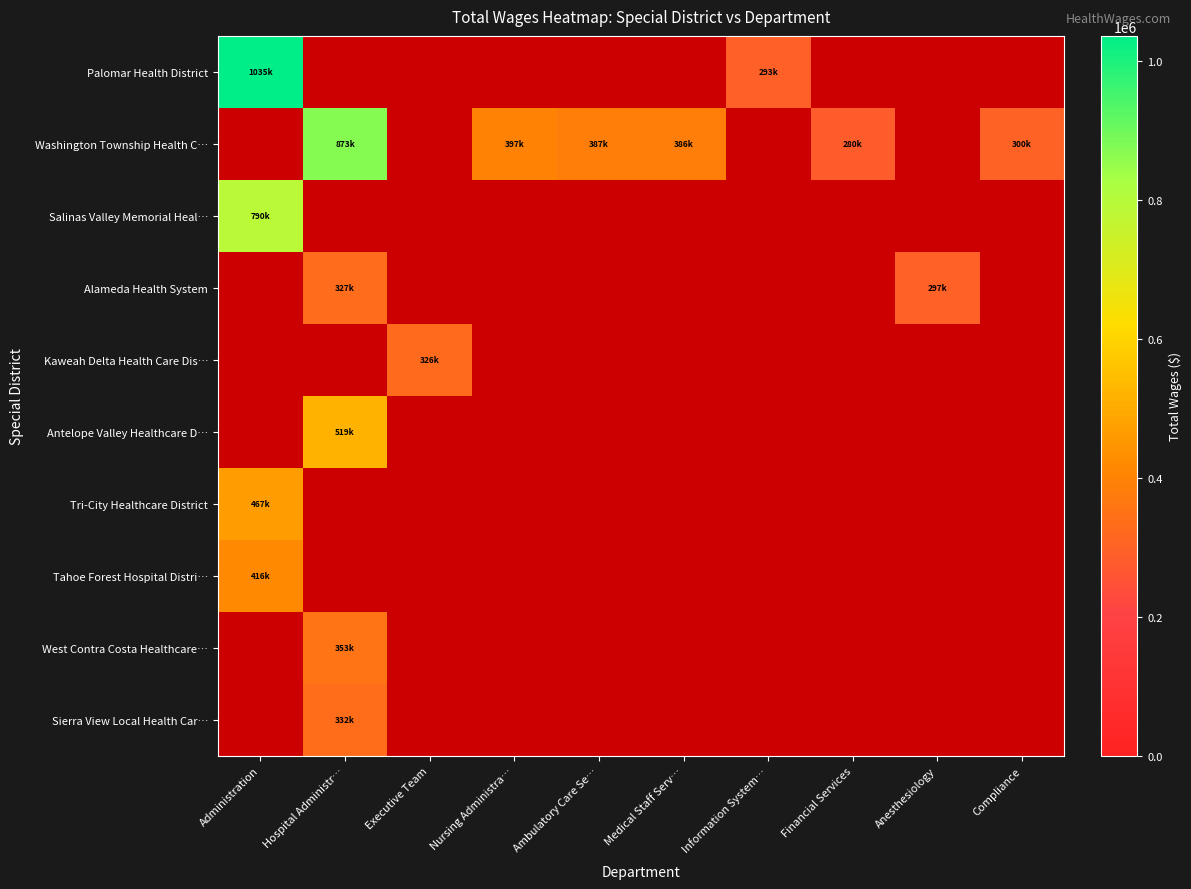

How many categories are shown in the chart?

10